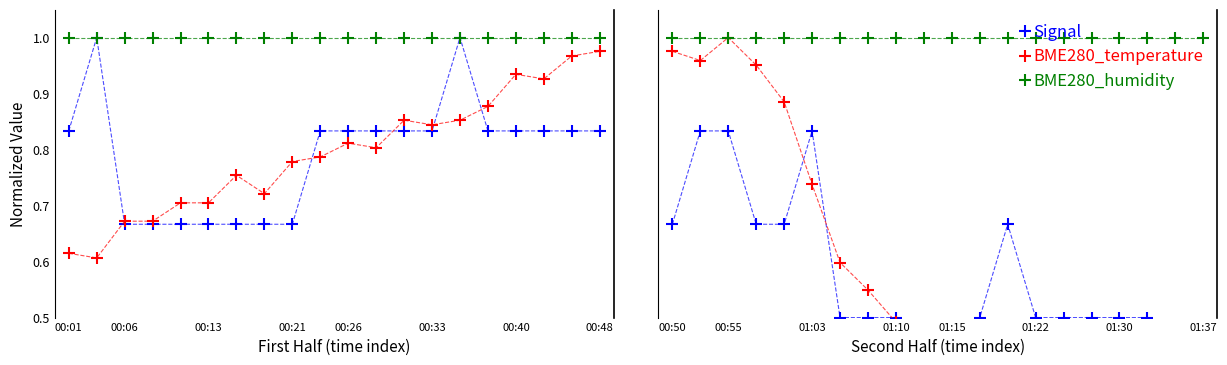

The BME280_humidity series shows 1.5 at 9. True or false?

False